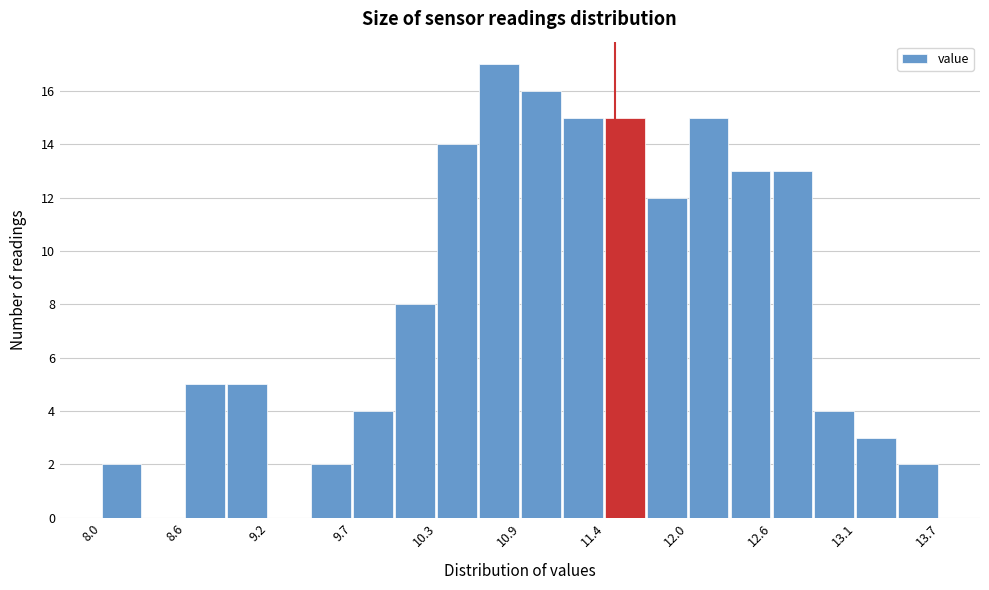

Around what value on the x-axis is the tallest bar? Give the approximate position of its centre, as read against the axis.

10.7